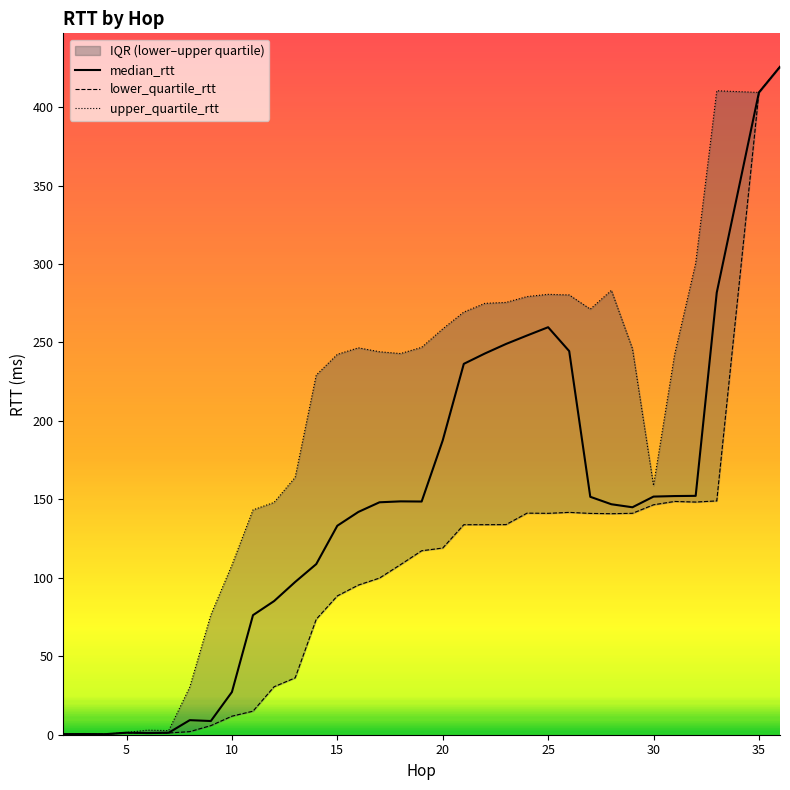

What is the maximum value for median_rtt?

425.7